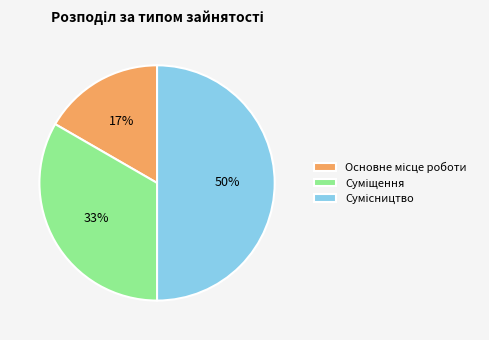

How many segments does this pie chart have?

3